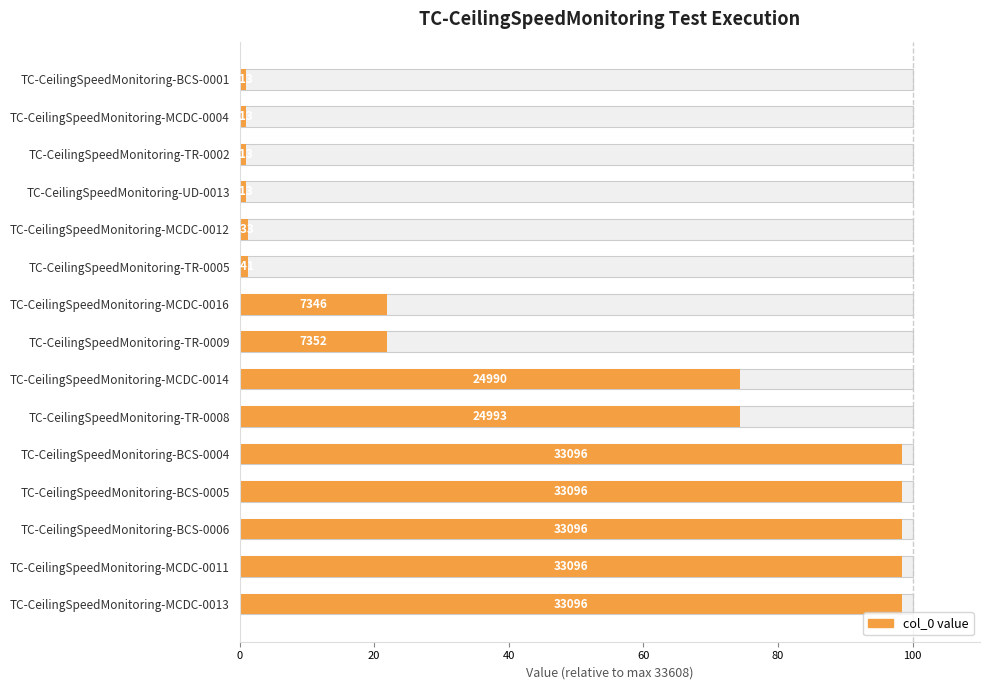

What is the difference between the maximum and minimum values?

97.5